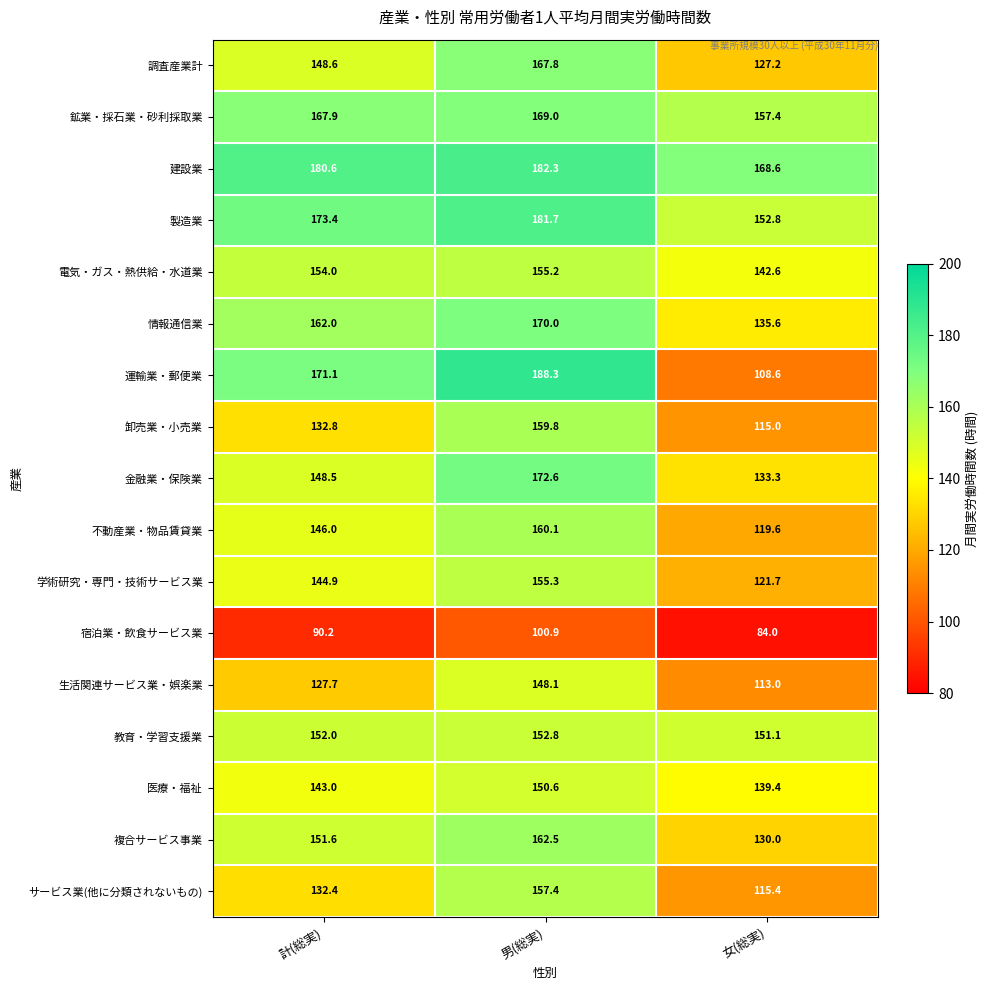

At how many categories does at least one series exceed 148?

3